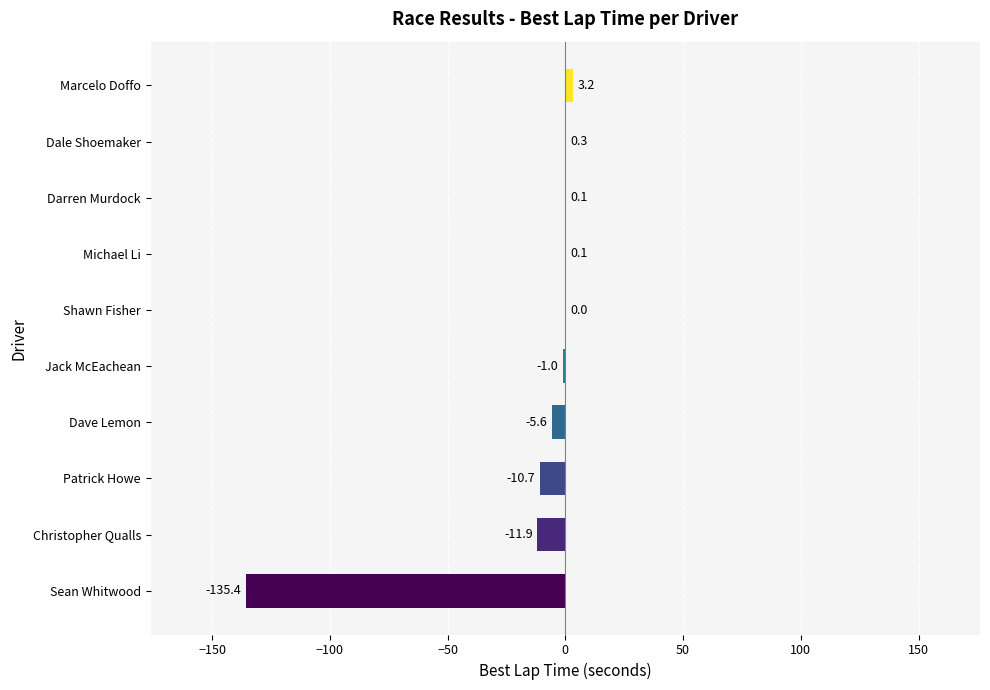

Reading bottom to top, extract all data points from this chart.

Sean Whitwood=-135.4	Christopher Qualls=-11.9	Patrick Howe=-10.7	Dave Lemon=-5.6	Jack McEachean=-1.0	Shawn Fisher=0.0	Michael Li=0.1	Darren Murdock=0.1	Dale Shoemaker=0.3	Marcelo Doffo=3.2